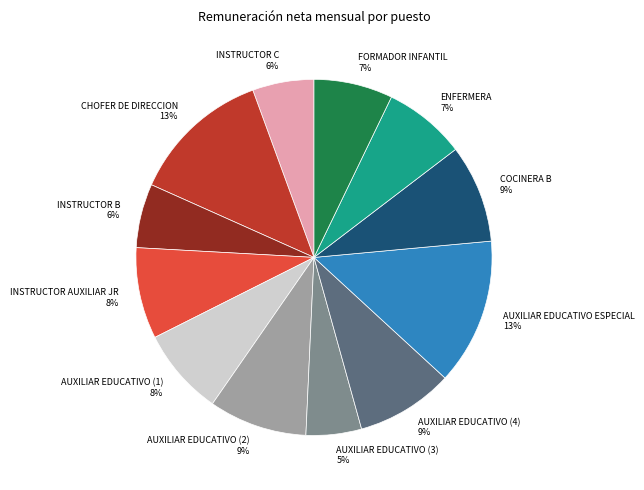

The FORMADOR INFANTIL 7% slice represents 7% of the pie. True or false?

True